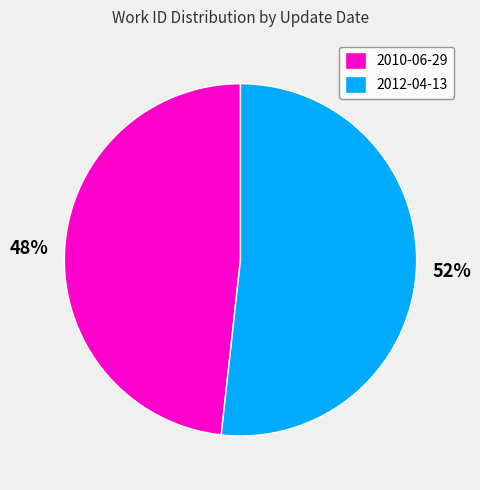

What is the ratio of the value at 2010-06-29 to the value at 2012-04-13?

0.9